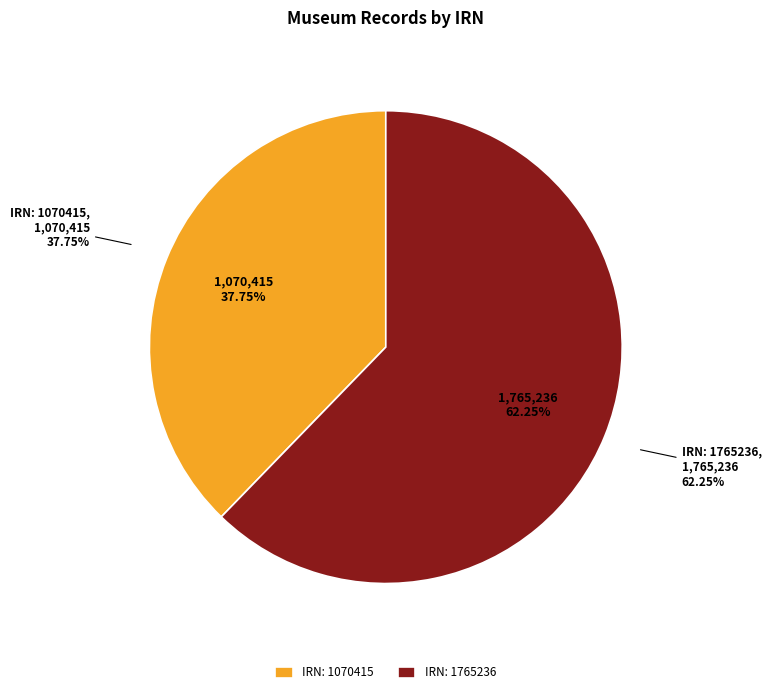

How many slices are in this pie chart?

2